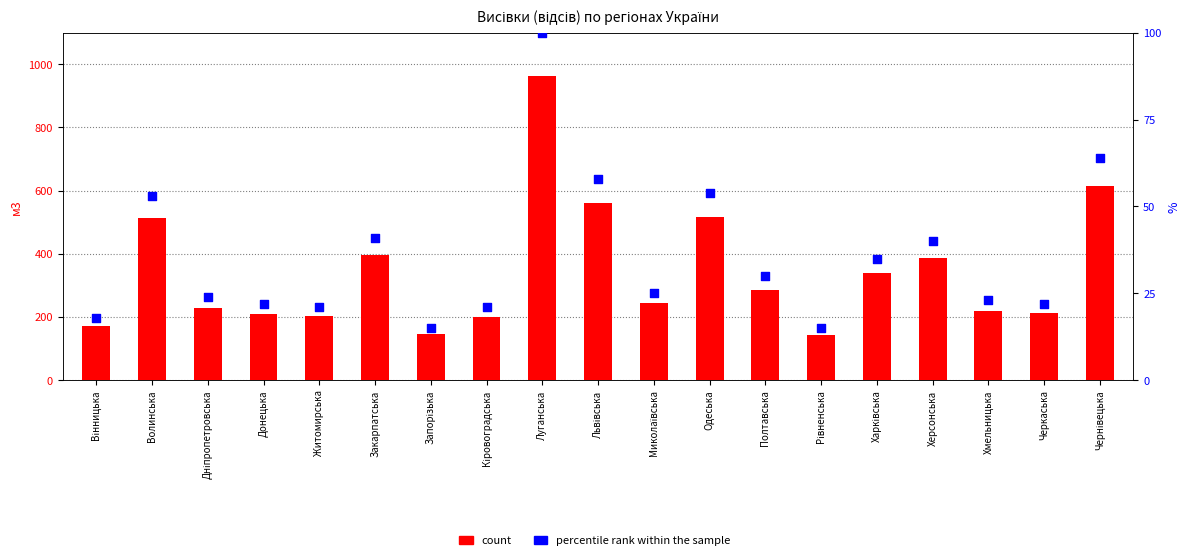

What are all the series names shown in the legend?

count, percentile rank within the sample